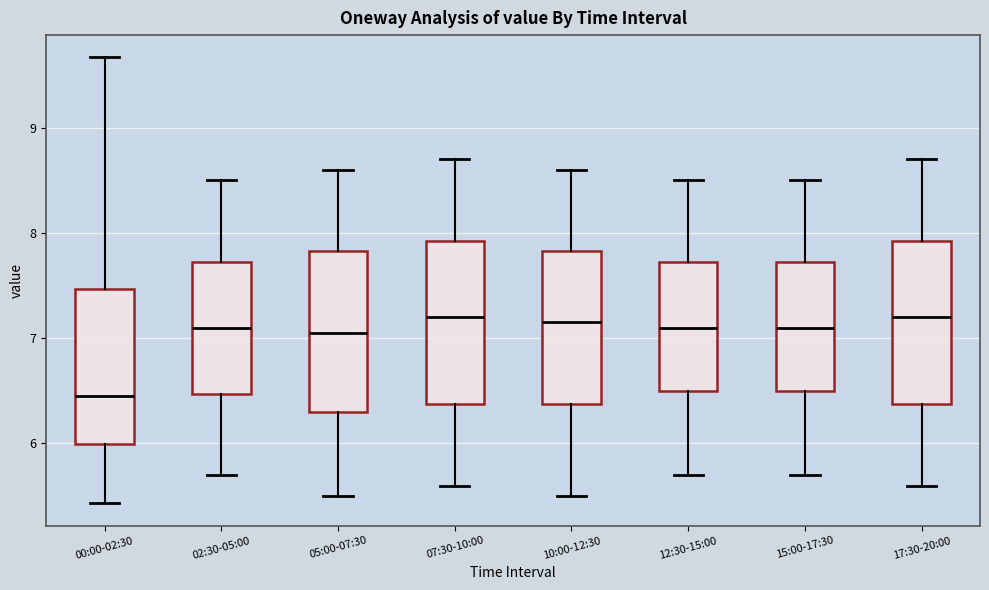

Reading left to right, read every box against the y-axis: the position of its median line, the range the box covers, and the ends of its whiskers. The values are not printed on the chart, so give them approximately, as read against the axis.

00:00-02:30: median 6.5, box 6.0 to 7.5, whiskers 5.4 to 9.7
02:30-05:00: median 7.1, box 6.5 to 7.7, whiskers 5.7 to 8.5
05:00-07:30: median 7.1, box 6.3 to 7.8, whiskers 5.5 to 8.6
07:30-10:00: median 7.2, box 6.4 to 7.9, whiskers 5.6 to 8.7
10:00-12:30: median 7.2, box 6.4 to 7.8, whiskers 5.5 to 8.6
12:30-15:00: median 7.1, box 6.5 to 7.7, whiskers 5.7 to 8.5
15:00-17:30: median 7.1, box 6.5 to 7.7, whiskers 5.7 to 8.5
17:30-20:00: median 7.2, box 6.4 to 7.9, whiskers 5.6 to 8.7